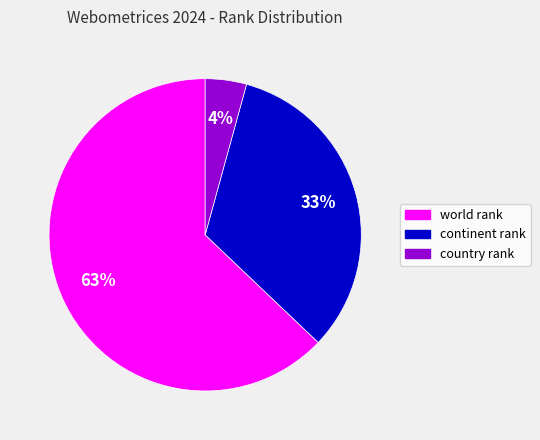

Count the number of slices in the pie.

3